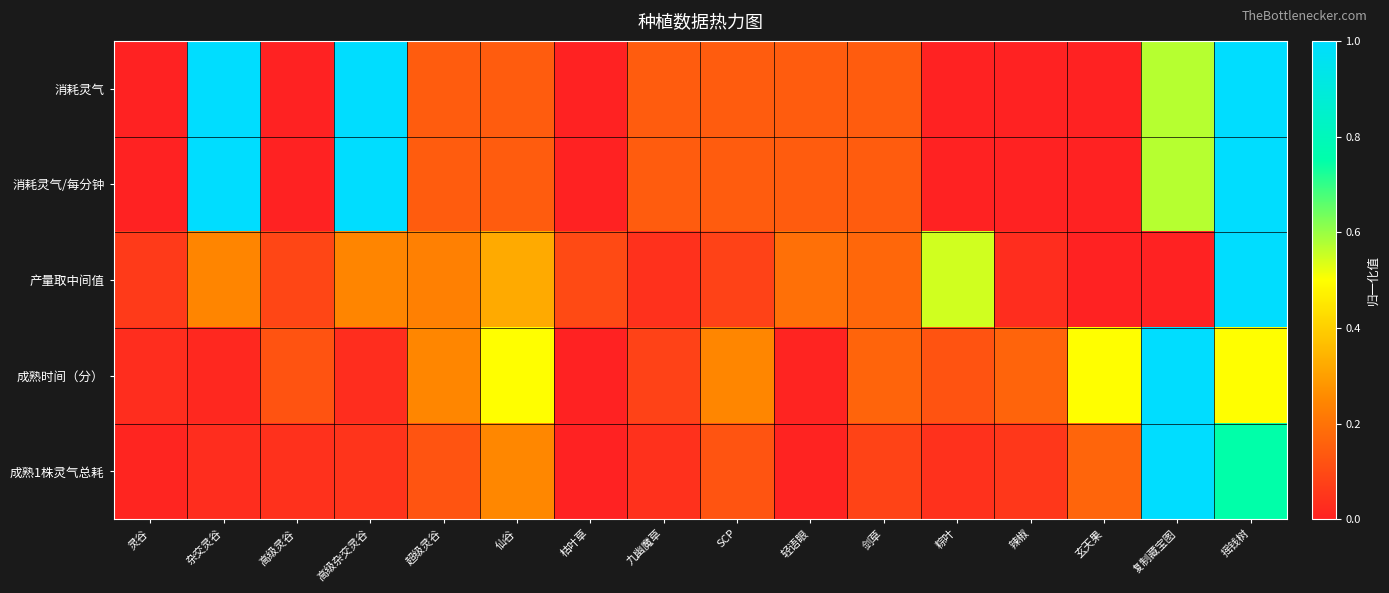

Reading left to right, list all the values displayed in this chart.

消耗灵气: 灵谷=0.0	杂交灵谷=1.0	高级灵谷=0.0	高级杂交灵谷=1.0	超级灵谷=0.1	仙谷=0.1	枯叶草=0.0	九幽魔草=0.1	SCP=0.1	轻语眼=0.1	剑草=0.1	粽叶=0.0	辣椒=0.0	玄天果=0.0	复制藏宝图=0.6	摇钱树=1.0
消耗灵气/每分钟: 灵谷=0.0	杂交灵谷=1.0	高级灵谷=0.0	高级杂交灵谷=1.0	超级灵谷=0.1	仙谷=0.1	枯叶草=0.0	九幽魔草=0.1	SCP=0.1	轻语眼=0.1	剑草=0.1	粽叶=0.0	辣椒=0.0	玄天果=0.0	复制藏宝图=0.6	摇钱树=1.0
产量取中间值: 灵谷=0.1	杂交灵谷=0.2	高级灵谷=0.1	高级杂交灵谷=0.2	超级灵谷=0.2	仙谷=0.3	枯叶草=0.1	九幽魔草=0.0	SCP=0.1	轻语眼=0.2	剑草=0.2	粽叶=0.5	辣椒=0.0	玄天果=0.0	复制藏宝图=0.0	摇钱树=1.0
成熟时间（分）: 灵谷=0.0	杂交灵谷=0.0	高级灵谷=0.1	高级杂交灵谷=0.0	超级灵谷=0.2	仙谷=0.5	枯叶草=0.0	九幽魔草=0.1	SCP=0.2	轻语眼=0.0	剑草=0.2	粽叶=0.1	辣椒=0.2	玄天果=0.5	复制藏宝图=1.0	摇钱树=0.5
成熟1株灵气总耗: 灵谷=0.0	杂交灵谷=0.0	高级灵谷=0.0	高级杂交灵谷=0.0	超级灵谷=0.1	仙谷=0.2	枯叶草=0.0	九幽魔草=0.0	SCP=0.1	轻语眼=0.0	剑草=0.1	粽叶=0.0	辣椒=0.1	玄天果=0.2	复制藏宝图=1.0	摇钱树=0.7